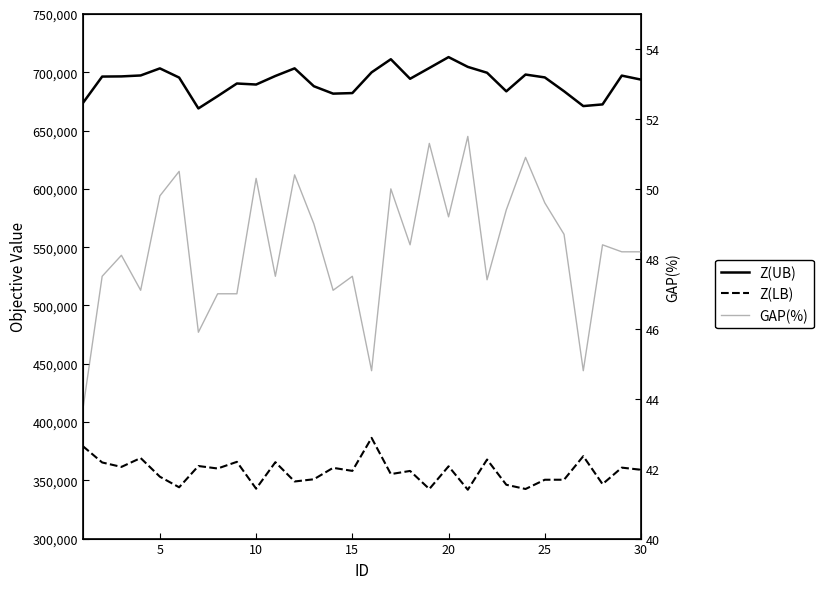

How many interior local peaks does the GAP(%) series have?

10